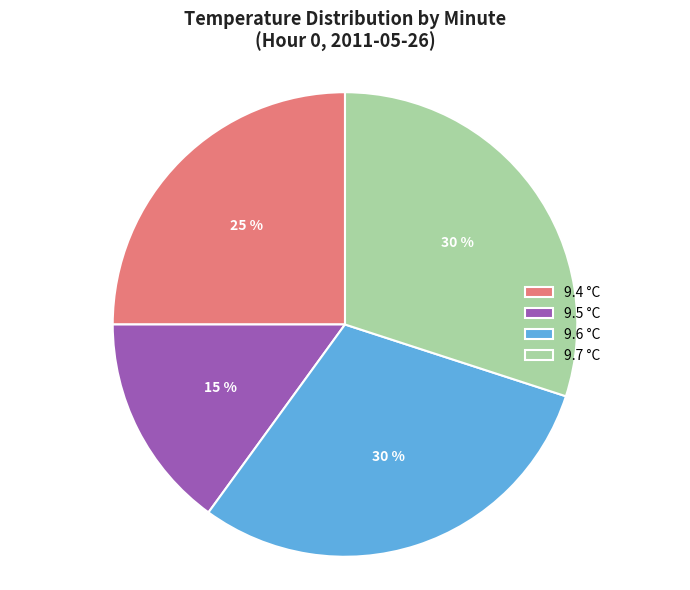

To the nearest percent, what percentage of the pie is 9.7 °C?

30%